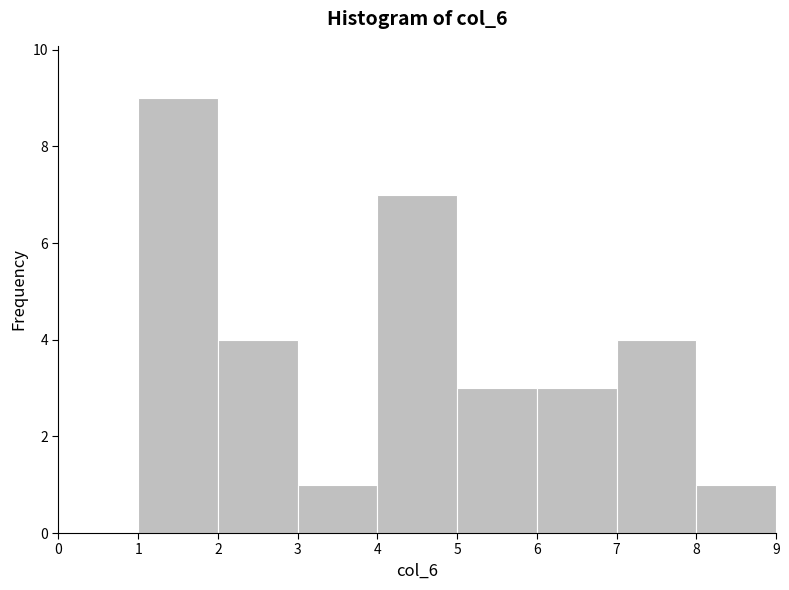

Reading left to right, list every bar in this chart as the range it spans on the x-axis followed by its height. The values are not printed on the chart, so give them approximately, as read against the axis.

0 to 1: 0
1 to 2: 9
2 to 3: 4
3 to 4: 1
4 to 5: 7
5 to 6: 3
6 to 7: 3
7 to 8: 4
8 to 9: 1